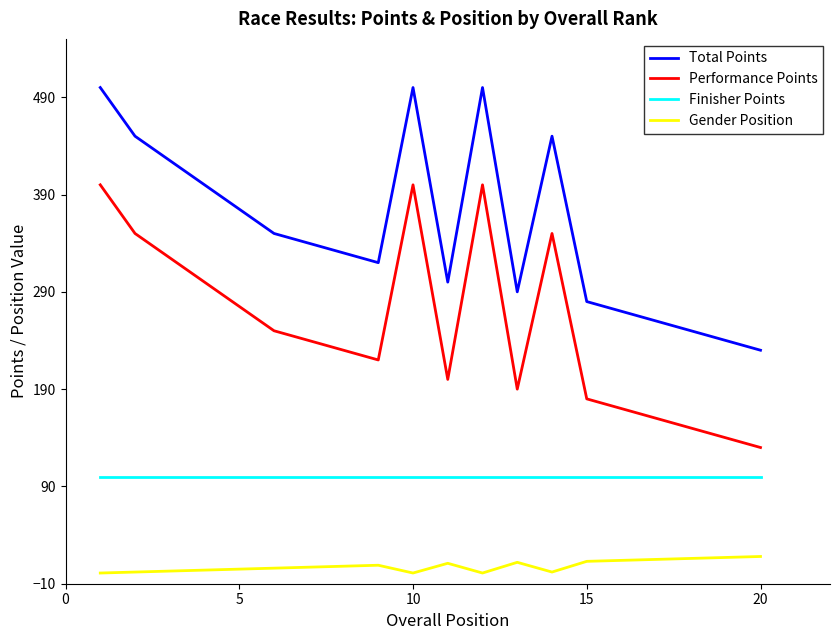

What is the greatest value displayed?

500